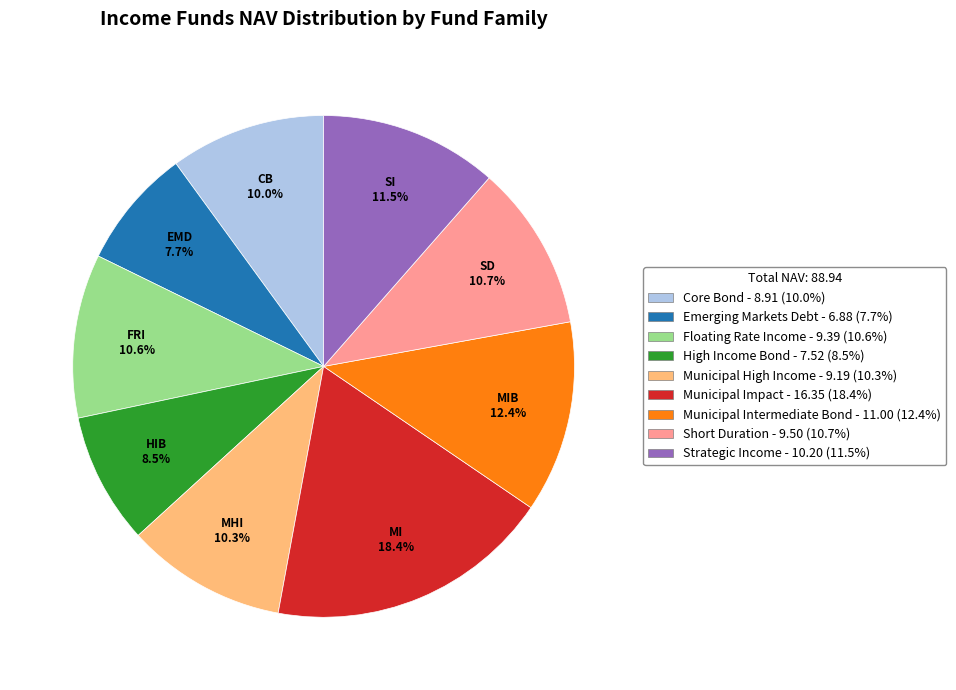

To the nearest percent, what portion does Emerging Markets Debt represent?

8%